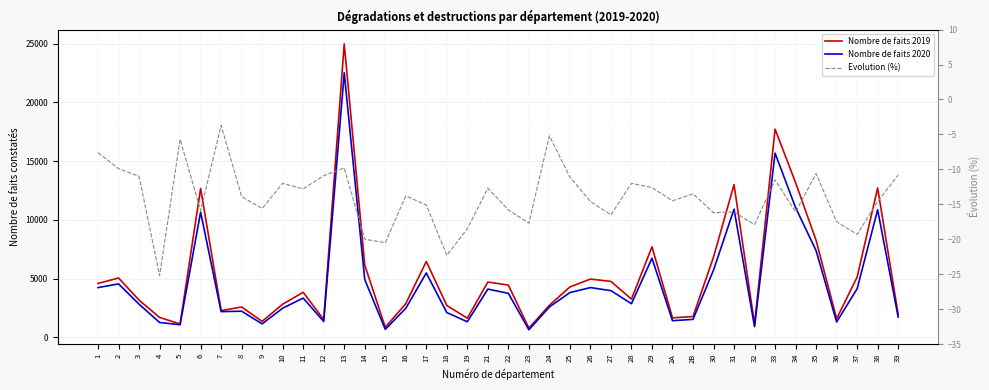

What is the maximum value for Nombre de faits 2020?

22518.0